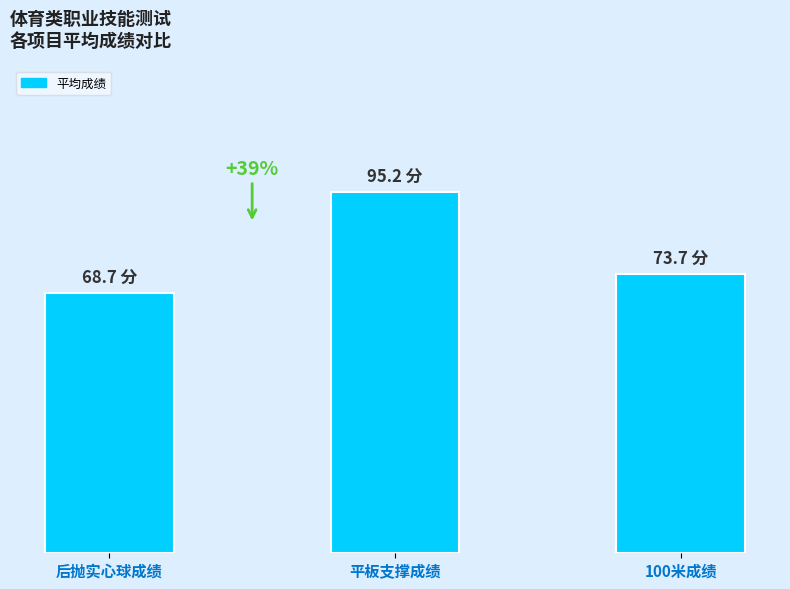

Approximately how many times larger is the value at 平板支撑成绩 compared to 后抛实心球成绩?

1.4